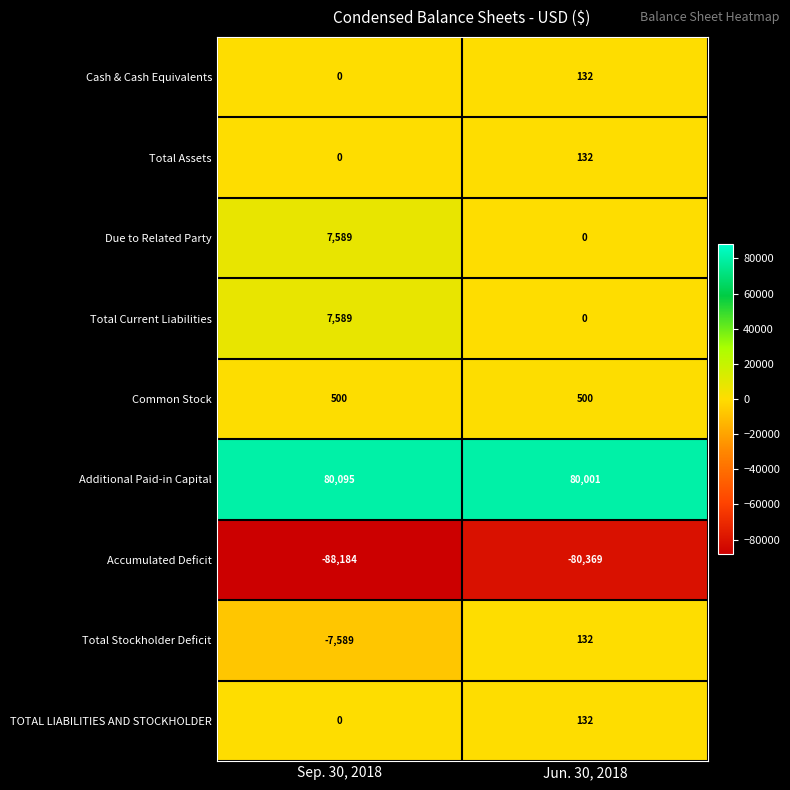

Between Sep. 30, 2018 and Jun. 30, 2018, which series saw the biggest shift?

Accumulated Deficit